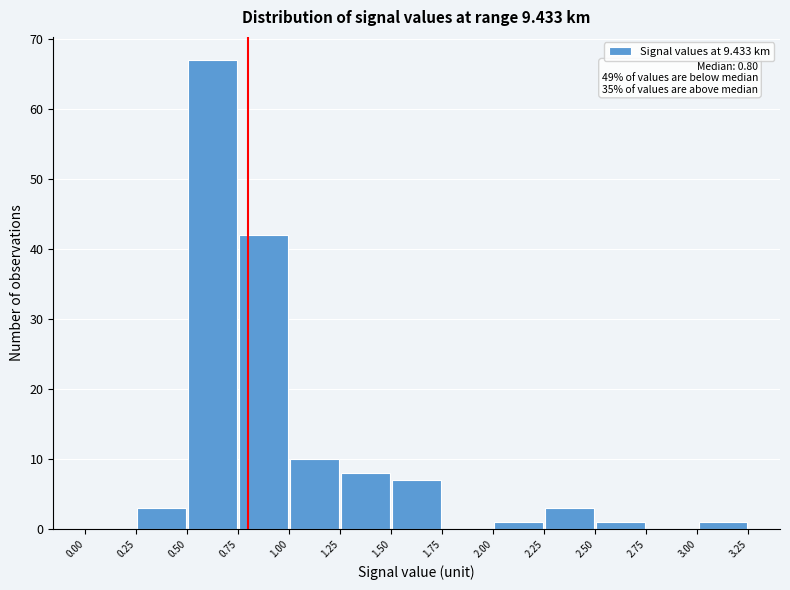

Which range on the x-axis has the tallest bar?

0.50 to 0.75